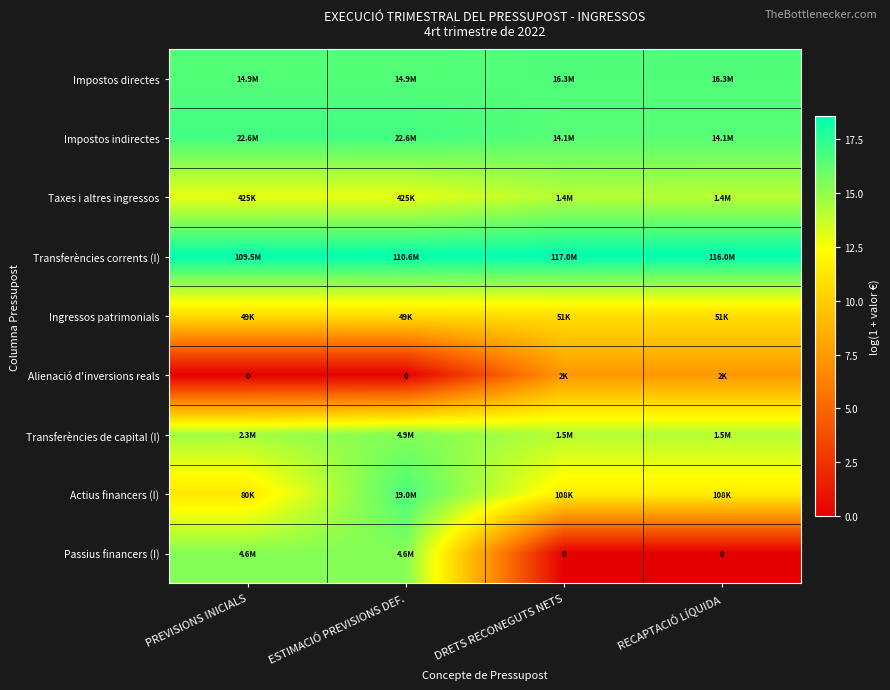

List the series in order of their peak value, lowest first.

Alienació d'inversions reals, Ingressos patrimonials, Taxes i altres ingressos, Passius financers (I), Transferències de capital (I), Impostos directes, Actius financers (I), Impostos indirectes, Transferències corrents (I)